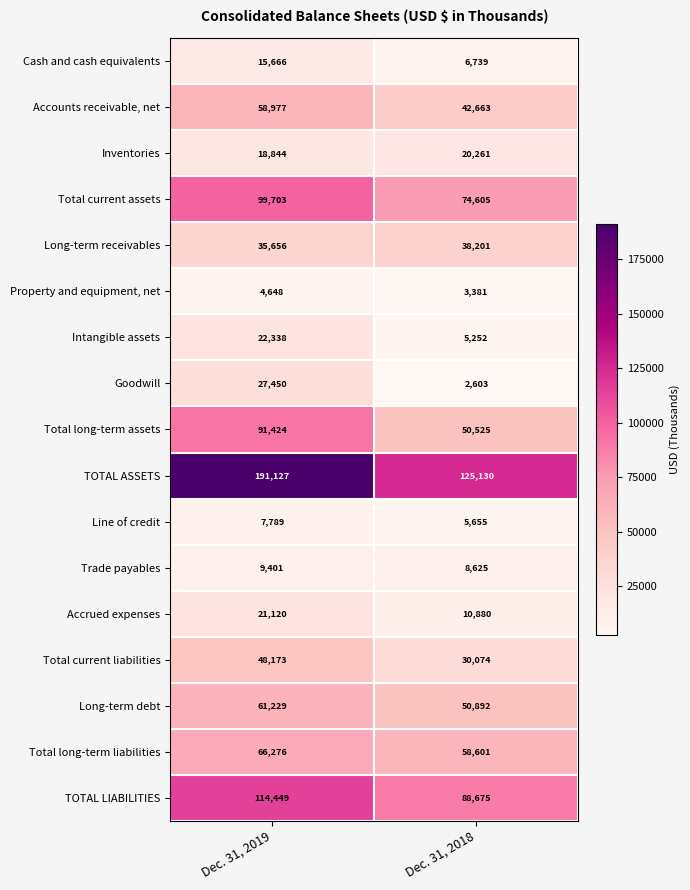

What is the difference between the Intangible assets values at Dec. 31, 2019 and Dec. 31, 2018?

17086